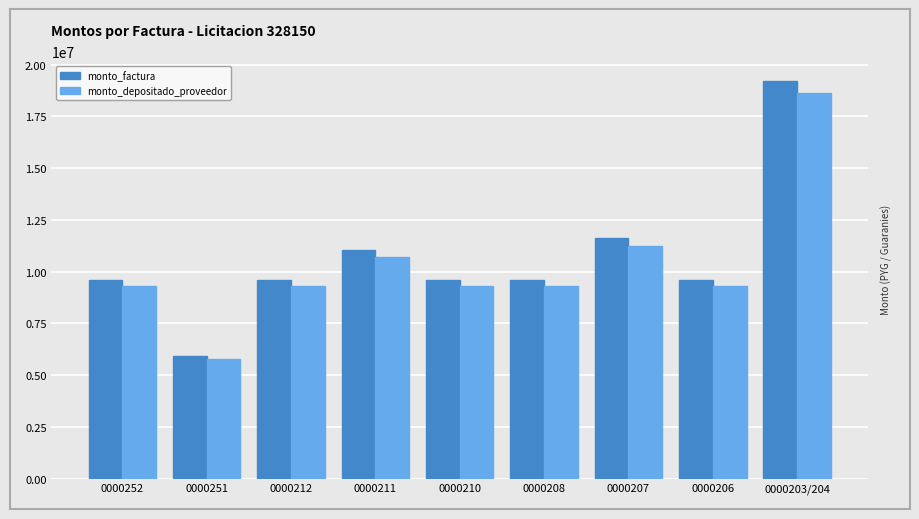

What is the label of the 5th bar from the left?

0000210